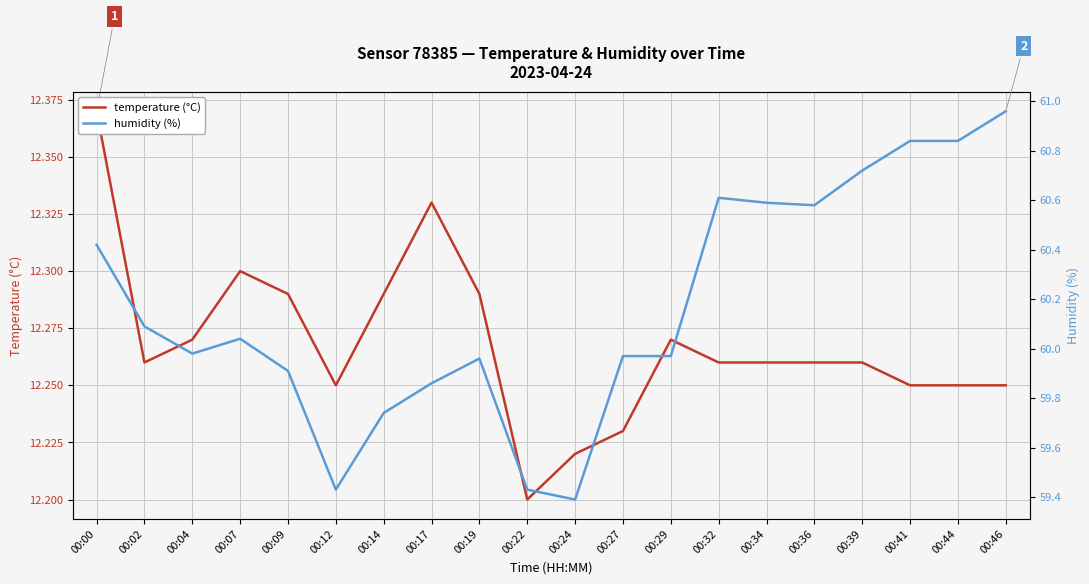

Which category has the highest value across all series?

00:46